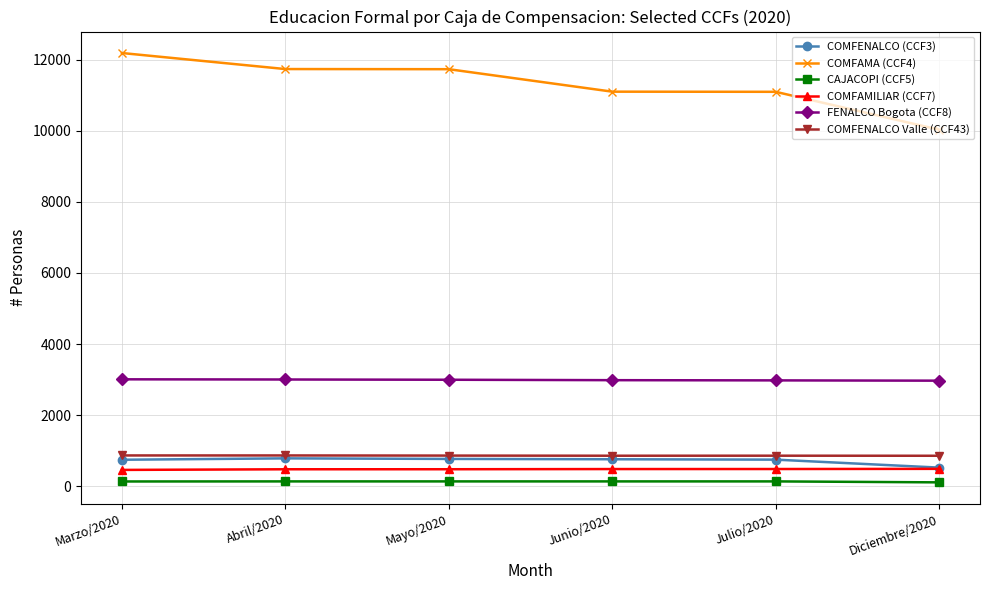

What is the difference between the CAJACOPI (CCF5) values at Marzo/2020 and Julio/2020?

2